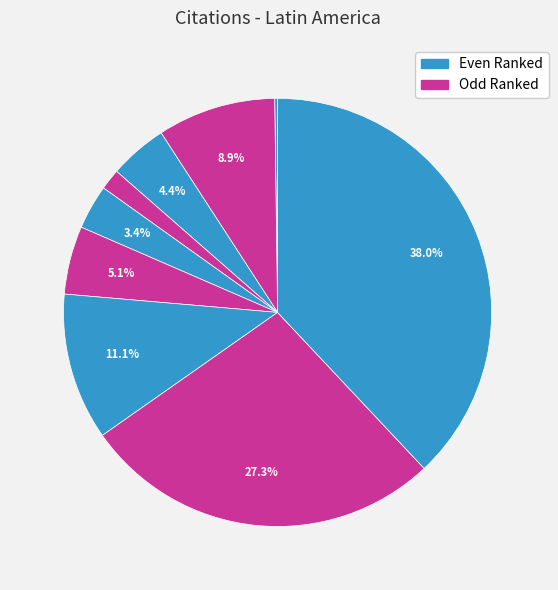

Count the number of slices in the pie.

9